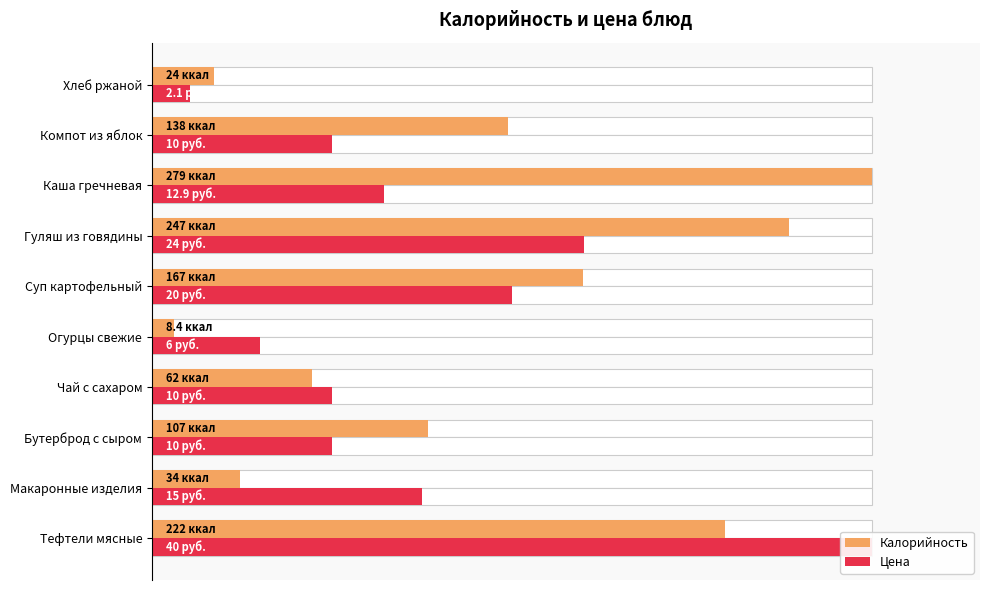

What are all the series names shown in the legend?

Калорийность, Цена